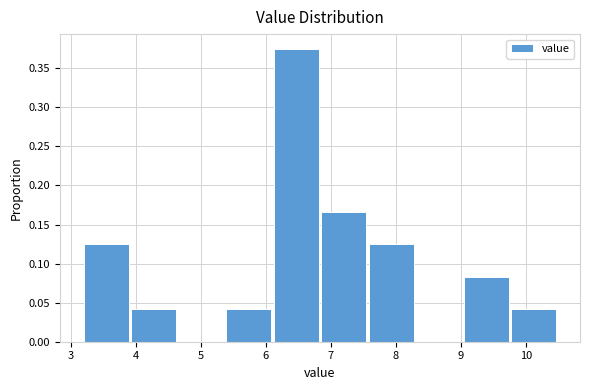

Reading left to right, list every bar in this chart as the range it spans on the x-axis followed by its height. Neither the bar edges nor the heights are printed on the chart, so give them approximately, as read against the axes.

3.20 to 3.93: 0.125
3.93 to 4.66: 0.040
4.66 to 5.39: 0
5.39 to 6.12: 0.040
6.12 to 6.85: 0.375
6.85 to 7.58: 0.165
7.58 to 8.31: 0.125
8.31 to 9.04: 0
9.04 to 9.77: 0.085
9.77 to 10.50: 0.040